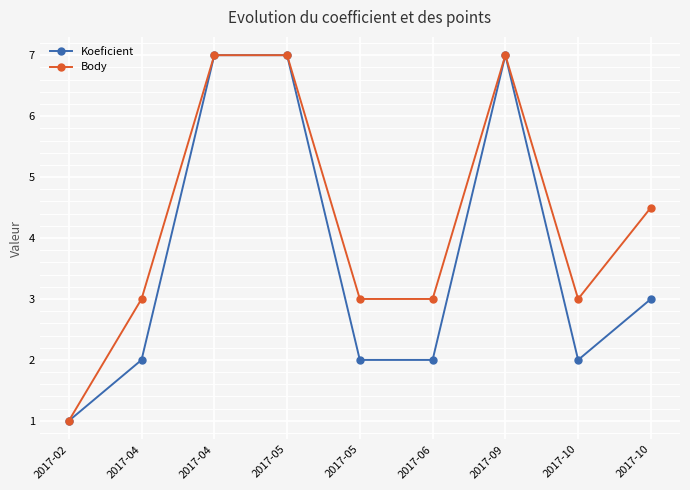

Is the value of Body at 2017-09 greater than the value of Koeficient at 2017-10?

Yes